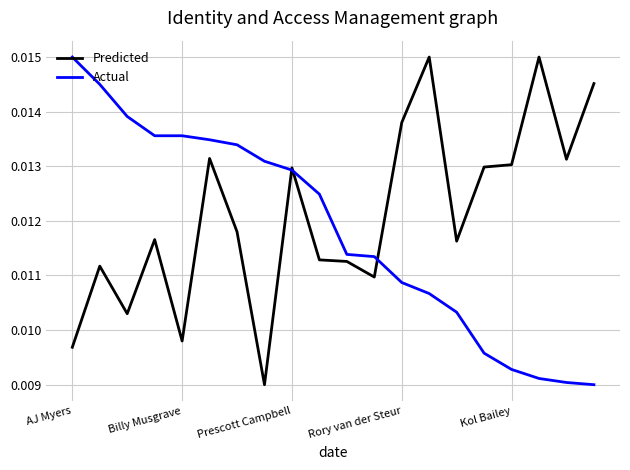

Rank the series by their average value, from lowest to highest.

Actual, Predicted